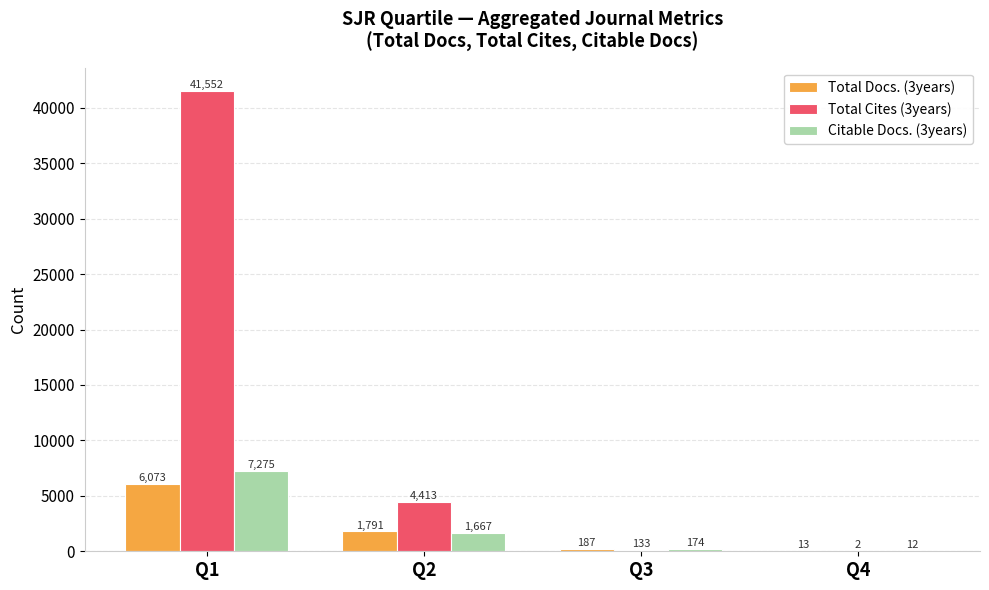

Between Q1 and Q4, which series saw the biggest shift?

Total Cites (3years)